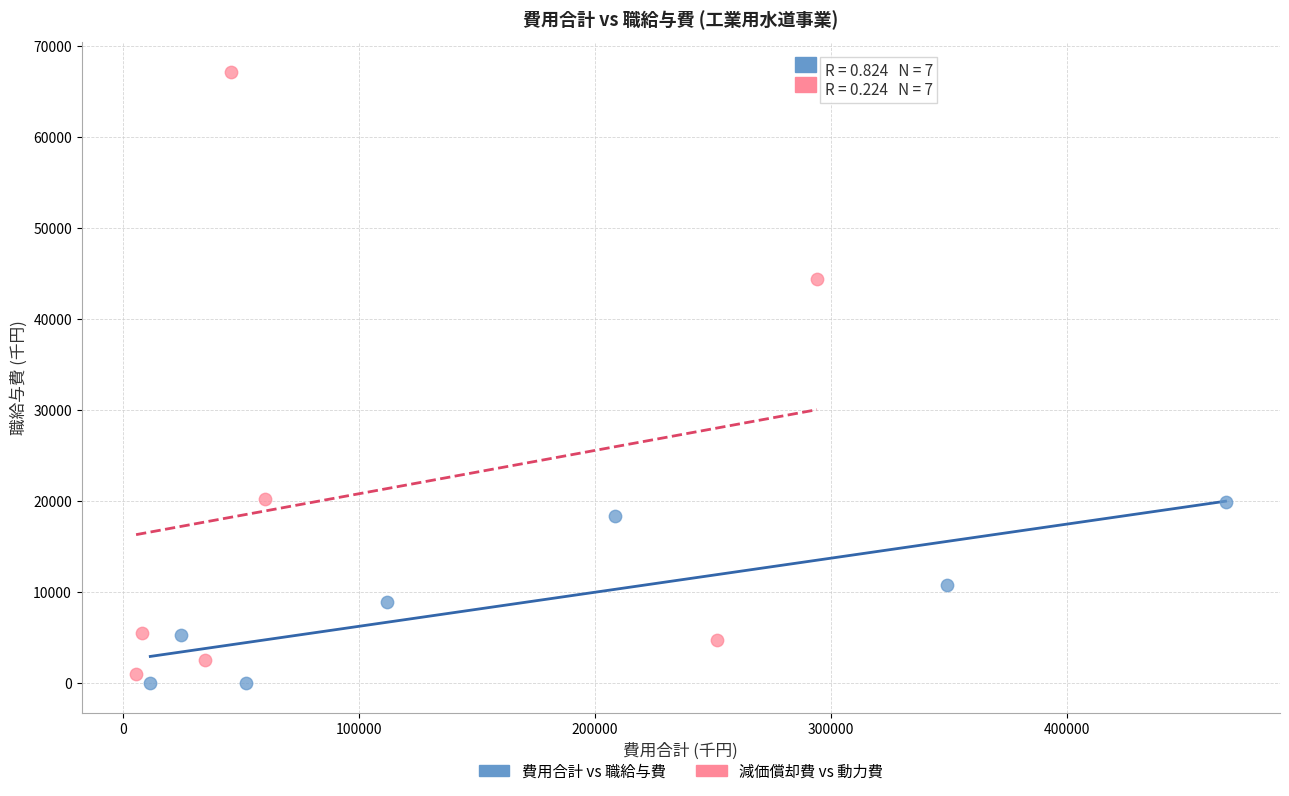

Which series reaches the maximum Y coordinate?

減価償却費 vs 動力費